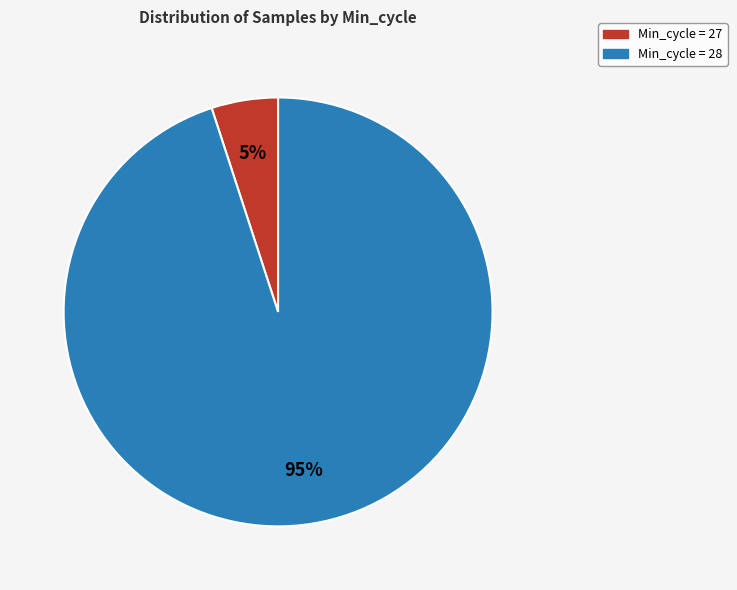

To the nearest percent, what is the average slice percentage?

50%